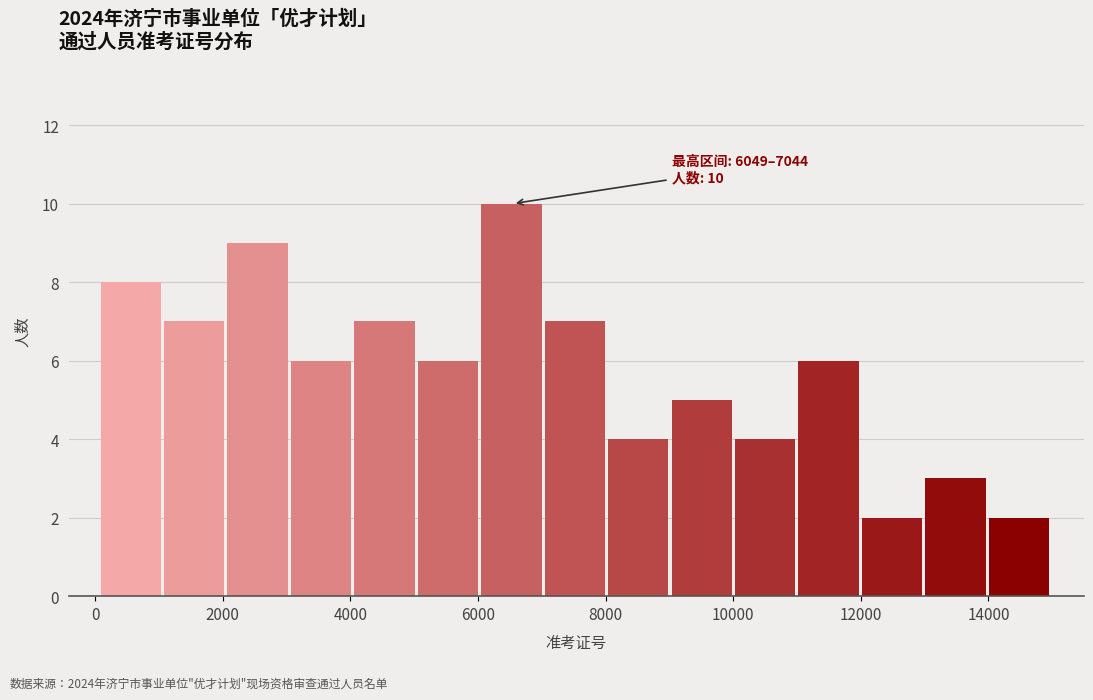

Over which range of the x-axis is the bar tallest?

6000 to 7000